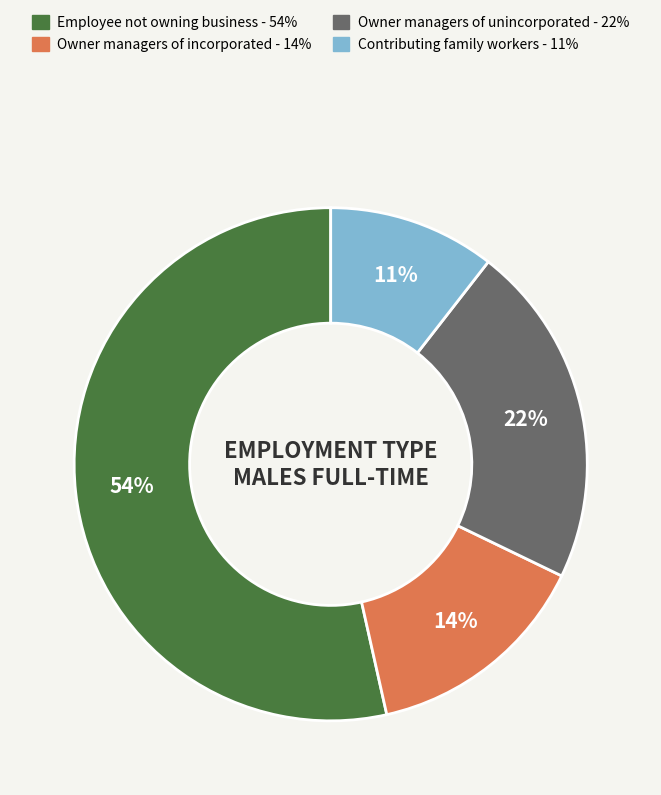

To the nearest percent, what is the average slice percentage?

25%